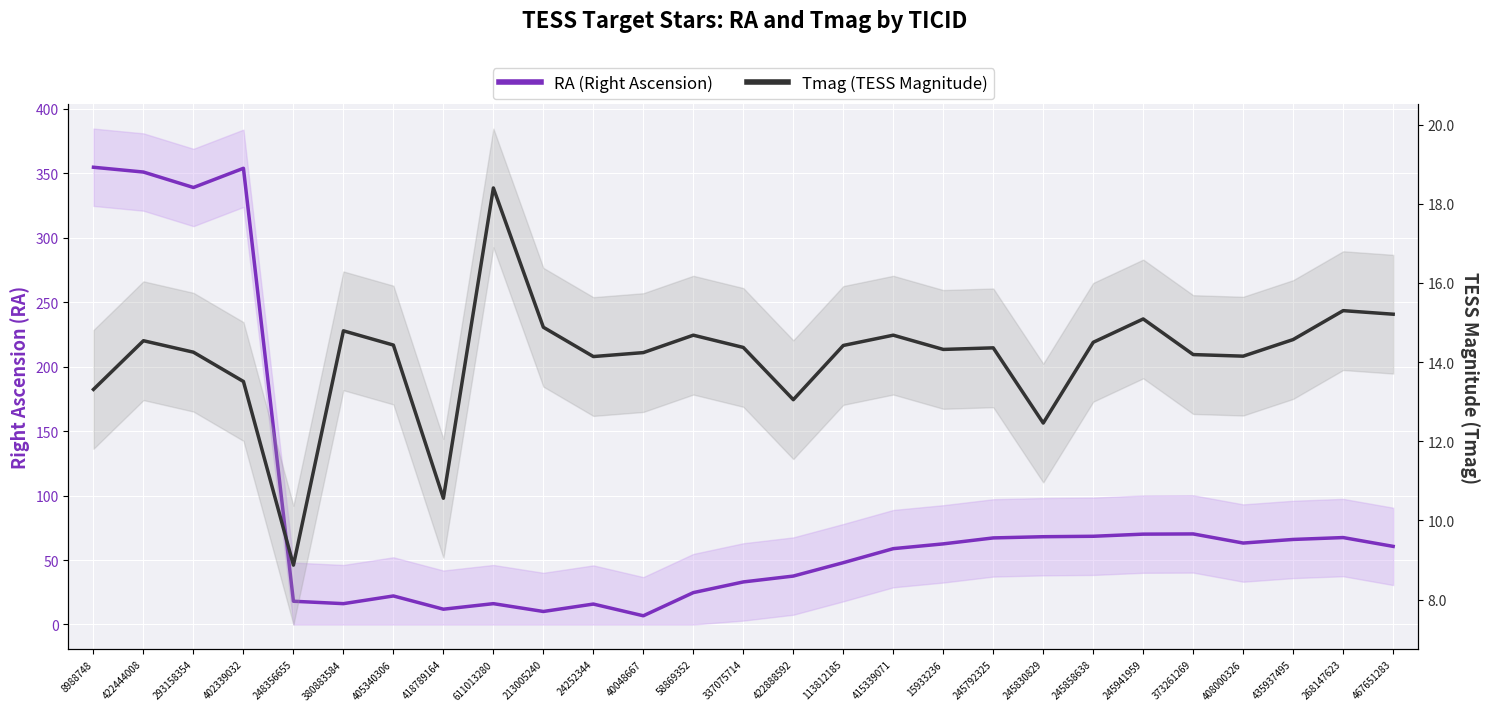

In Tmag (TESS Magnitude), how many points are higher than both neighbors (excluding endpoints)?

8